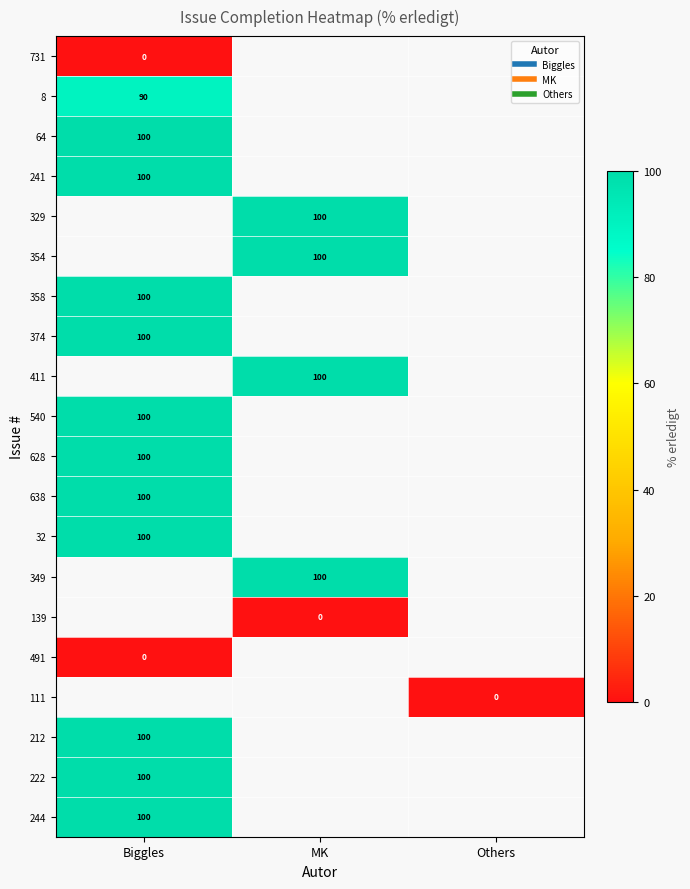

At how many categories does at least one series exceed 78?

2